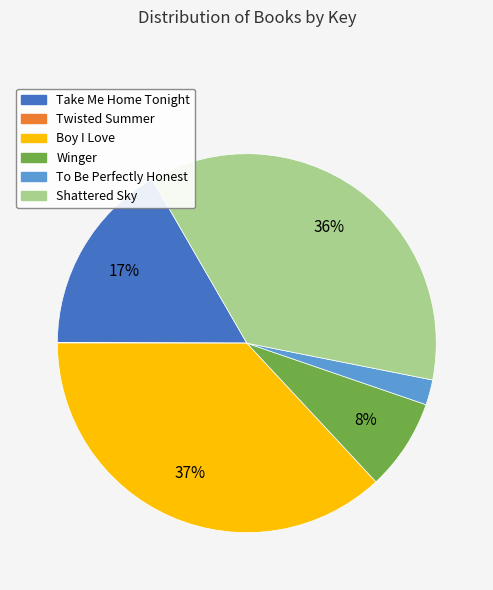

Is the sum of To Be Perfectly Honest and Shattered Sky greater than half?

No